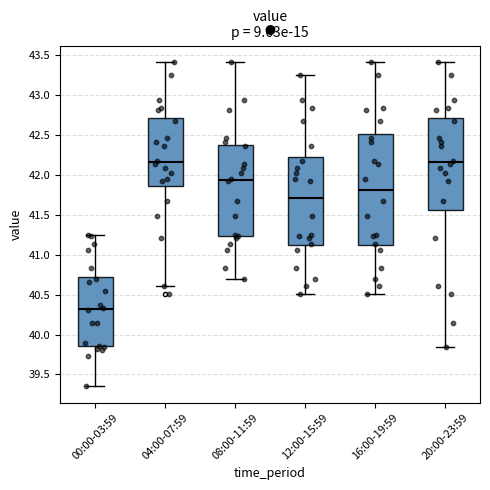

Which box is the tallest, from its lower edge to its upper edge?

16:00-19:59